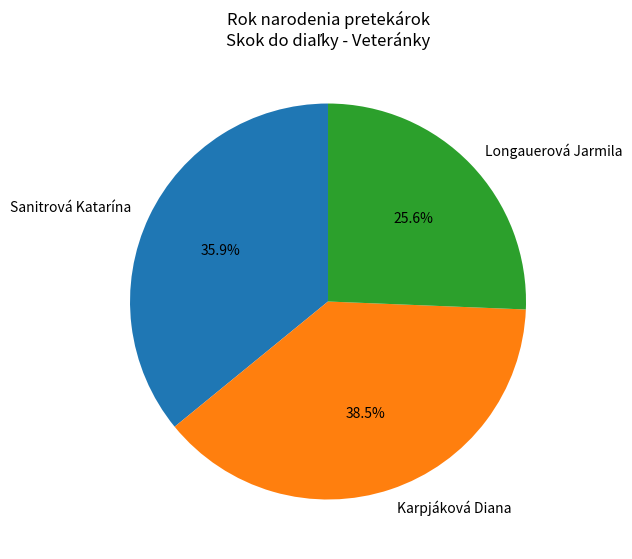

What percentage is the Sanitrová Katarína slice, to the nearest percent?

36%